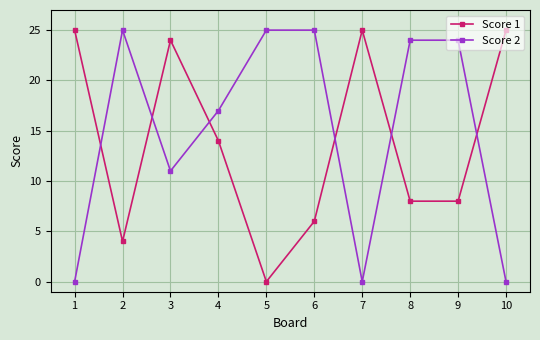

Rank the series by their average value, from lowest to highest.

Score 1, Score 2